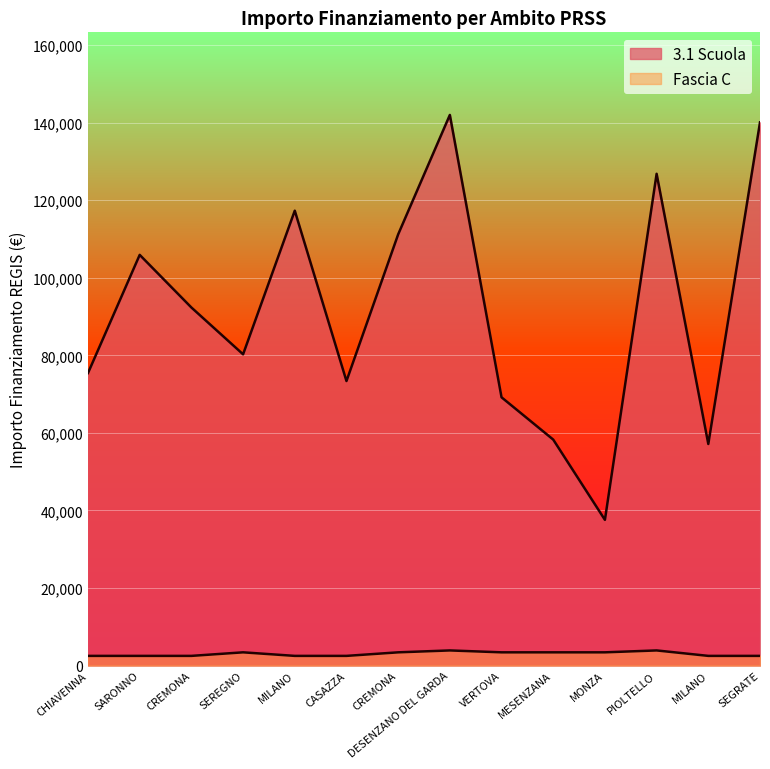

At which category does 3.1 Scuola reach its first local valley?

SEREGNO